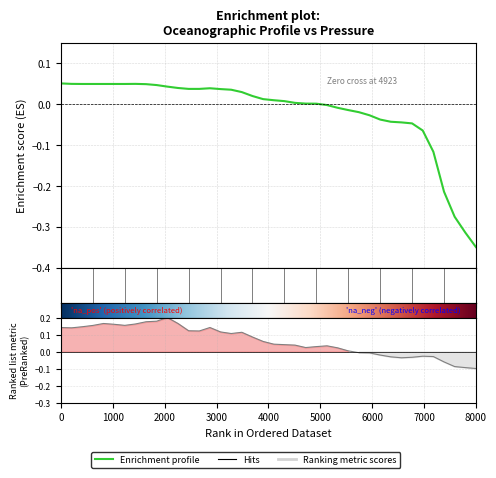

What is the maximum value shown in the chart?

0.2